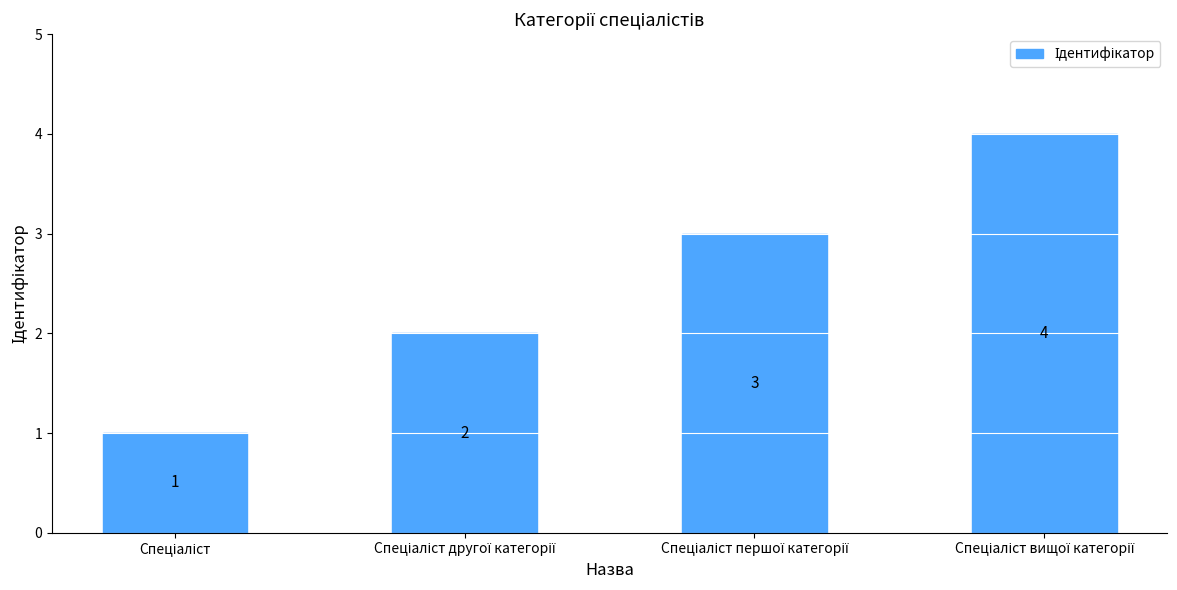

How many values are between 2 and 4?

3